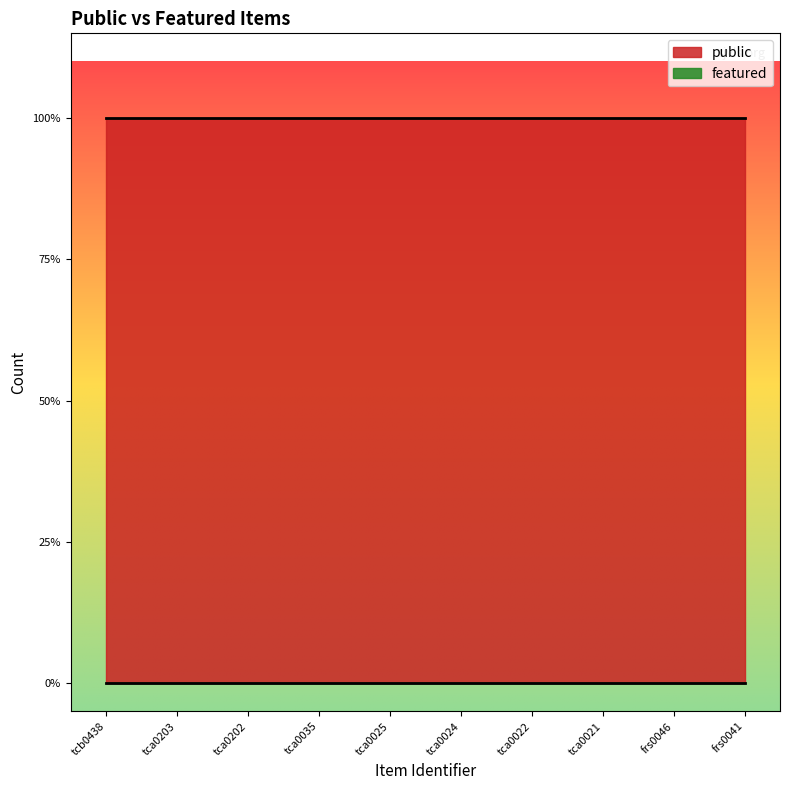

True or false: public and featured intersect in this chart.

False